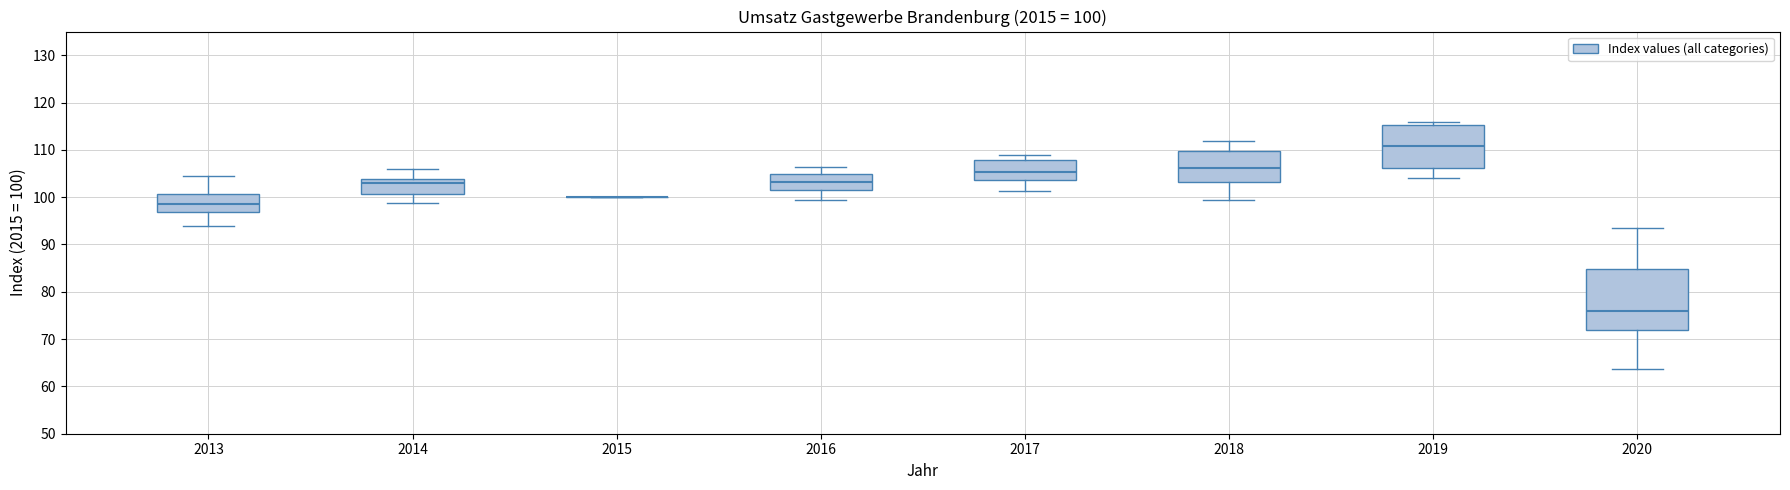

Which box is the tallest, from its lower edge to its upper edge?

2020